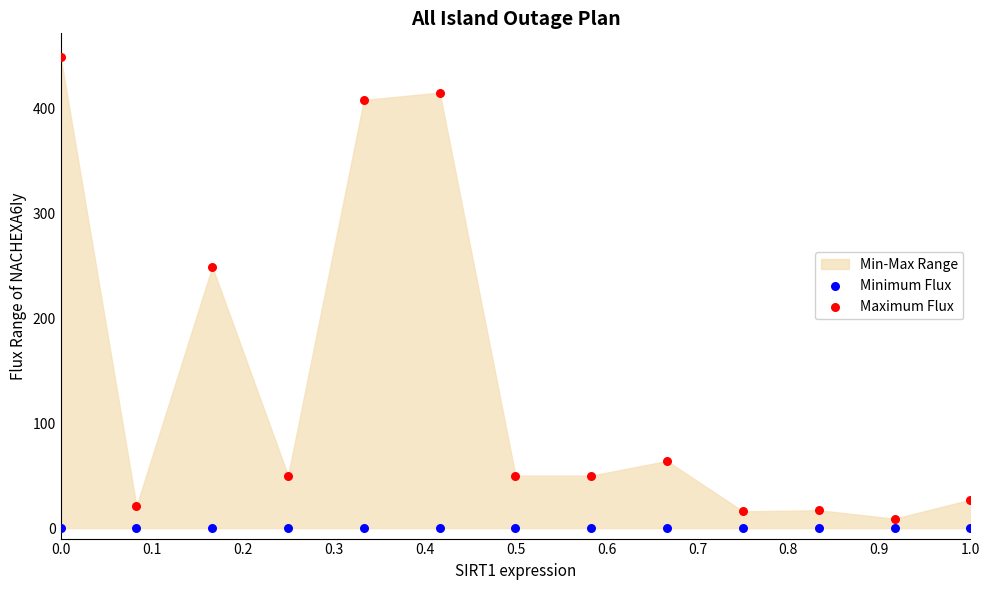

Which series contains the highest Y value?

Maximum Flux